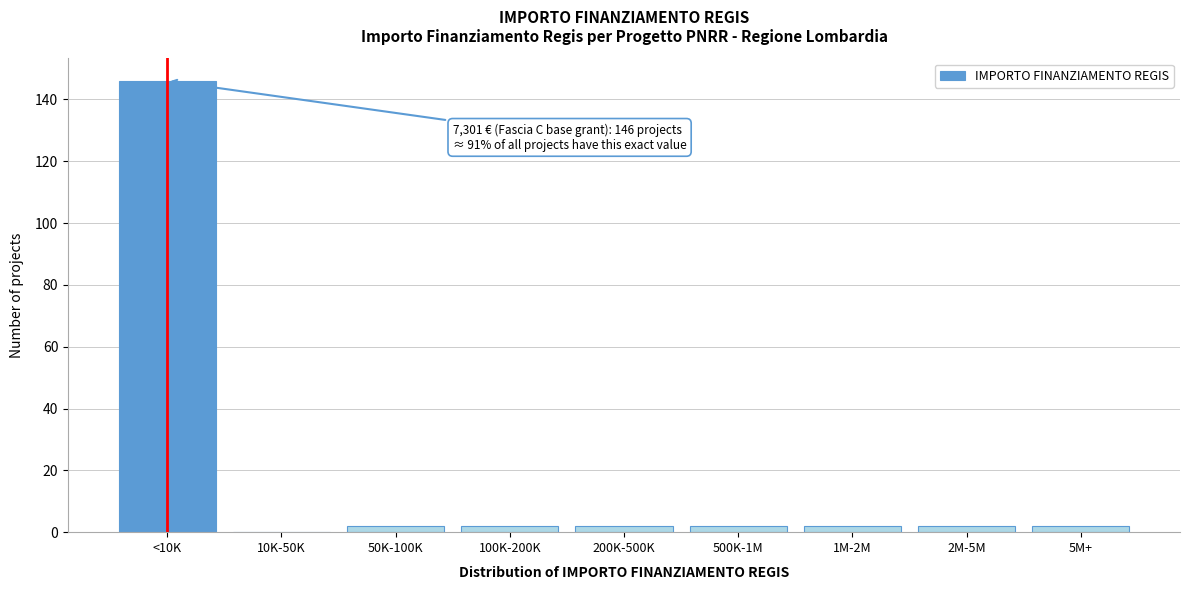

Reading left to right, list all the values displayed in this chart.

<10K=146	10K-50K=0	50K-100K=2	100K-200K=2	200K-500K=2	500K-1M=2	1M-2M=2	2M-5M=2	5M+=2